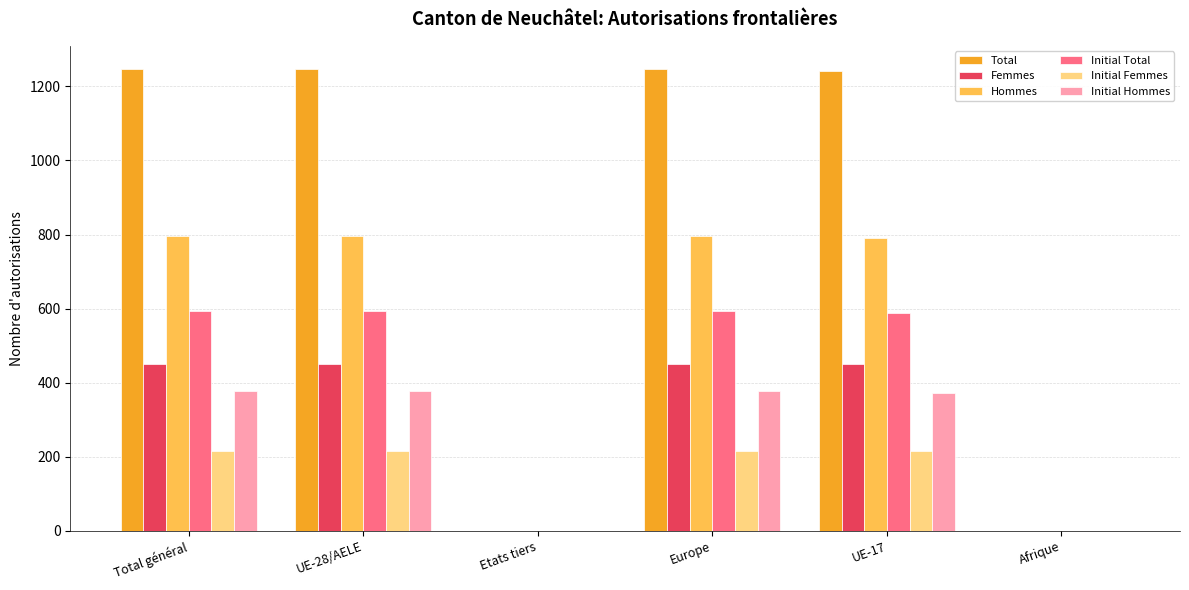

Is it true that Initial Femmes equals 70 at Afrique?

False